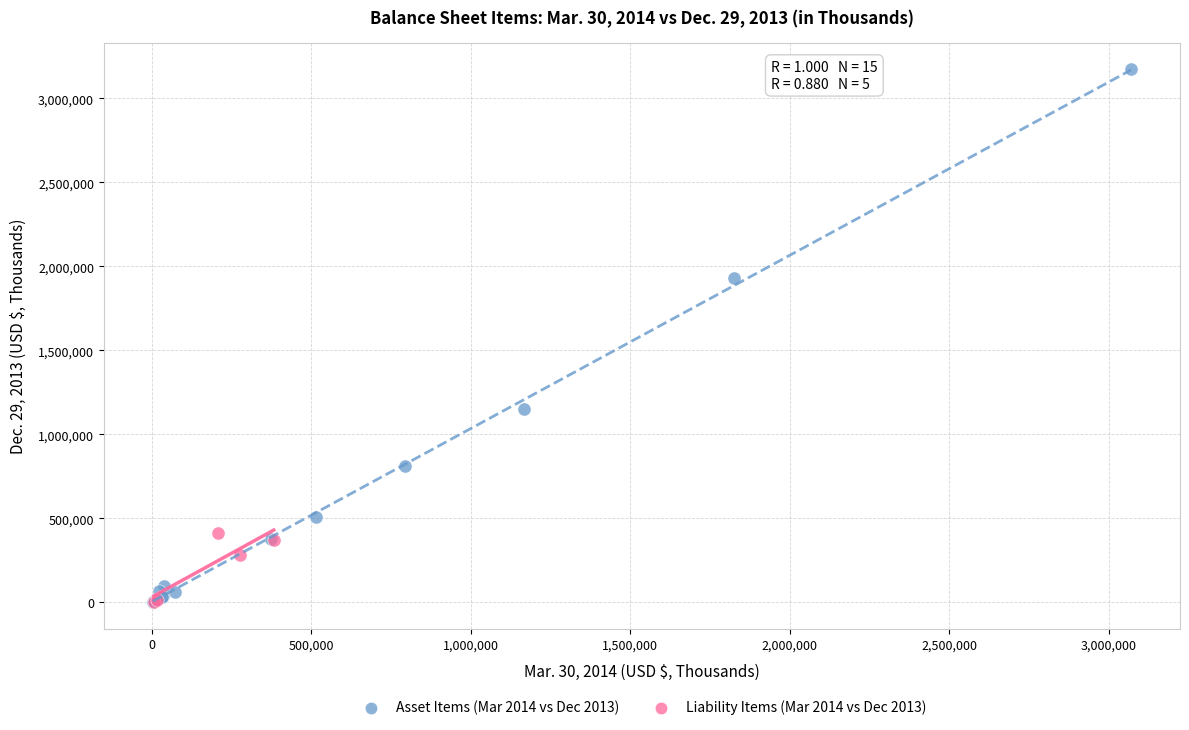

Which series contains the highest Y value?

Asset Items (Mar 2014 vs Dec 2013)